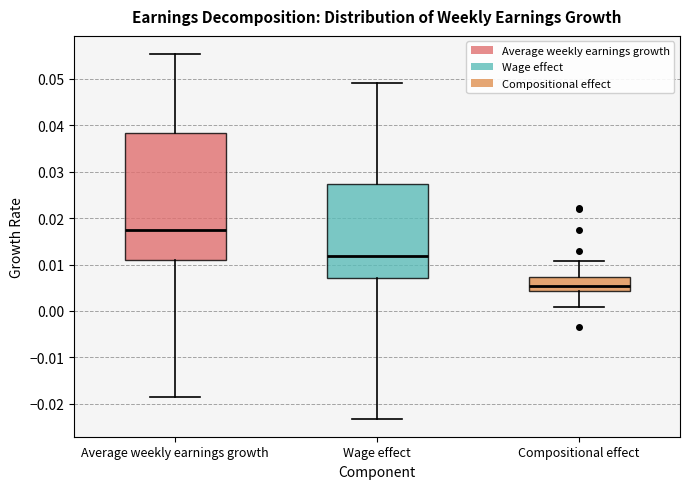

Which box has the highest median line?

Average weekly earnings growth